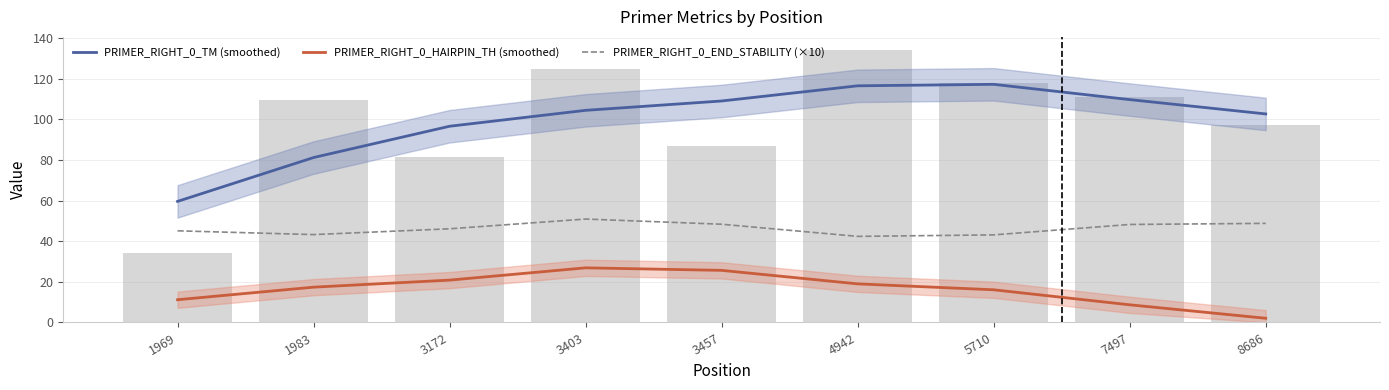

What is the value of the PRIMER_RIGHT_0_TM (smoothed) bar at the 9th from the left?

102.7